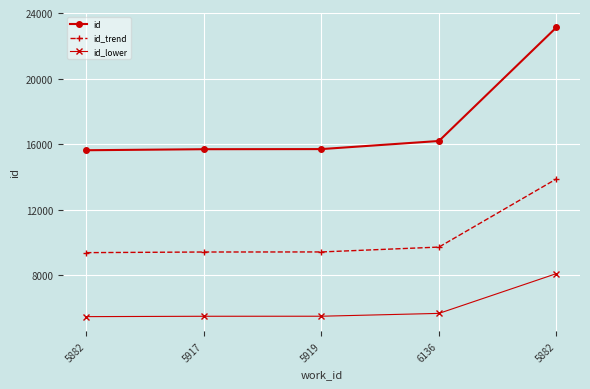

How many lines are shown in the chart?

3